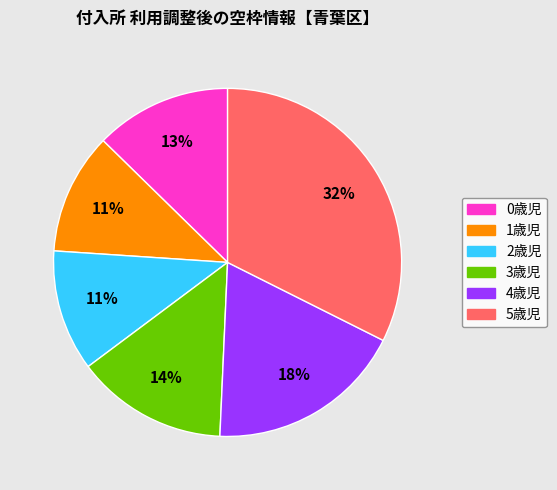

How many segments does this pie chart have?

6